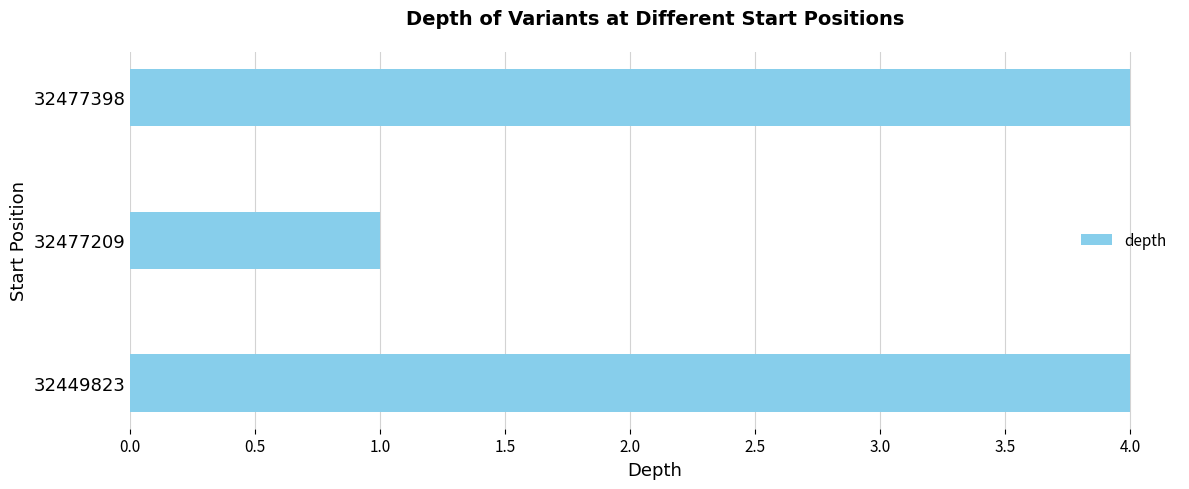

How many distinct data groups are displayed?

1